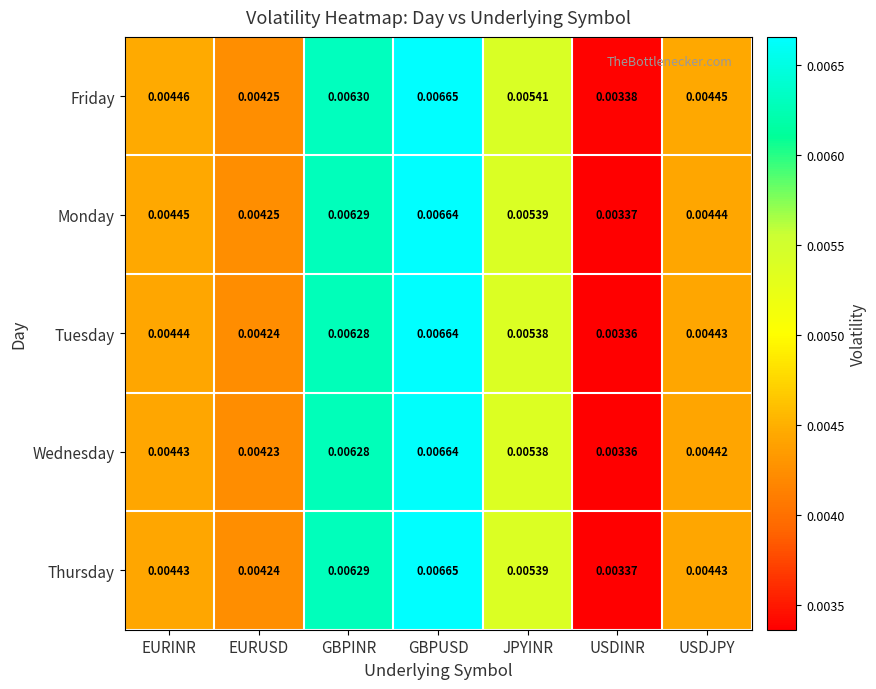

At which label is Monday closest to 0?

USDINR